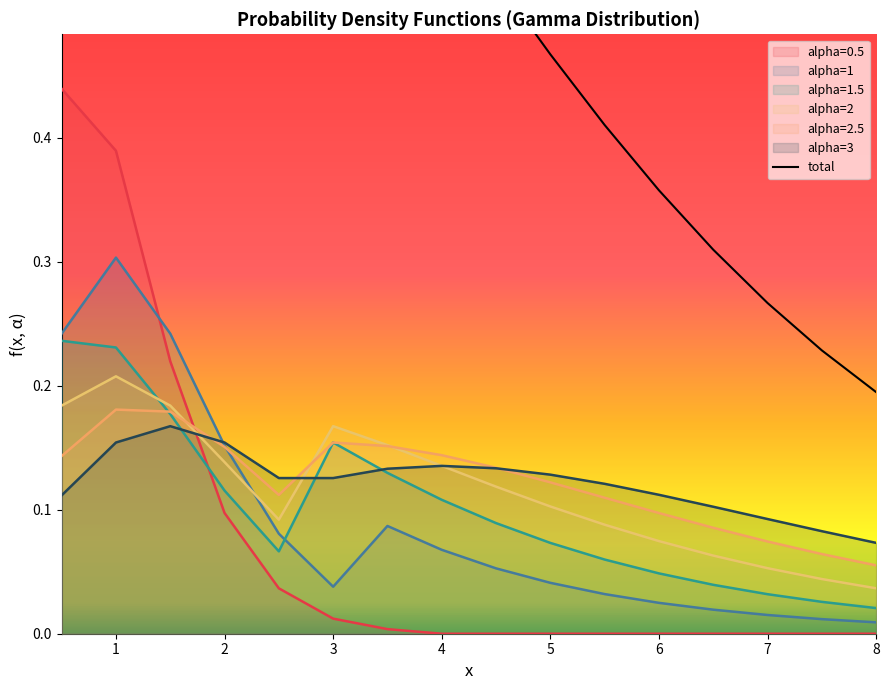

True or false: alpha=1.5 and alpha=2.5 intersect in this chart.

True